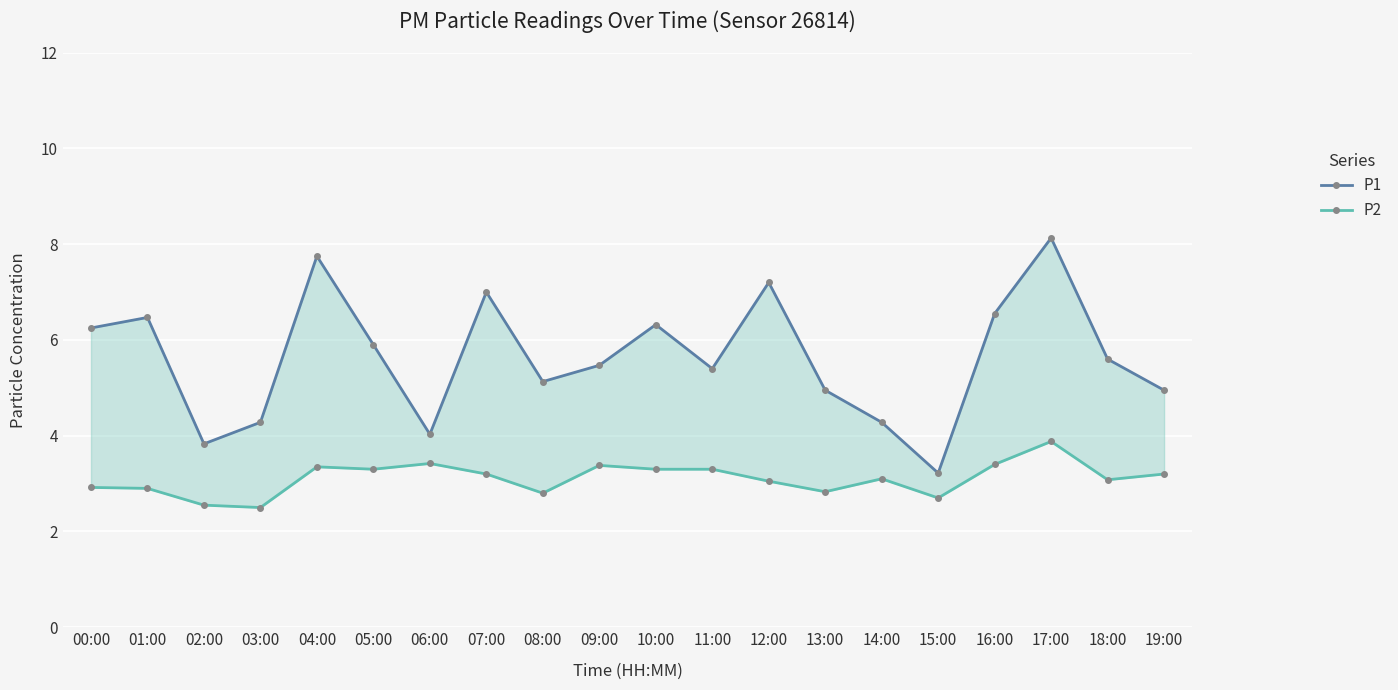

True or false: P2 and P1 intersect in this chart.

False